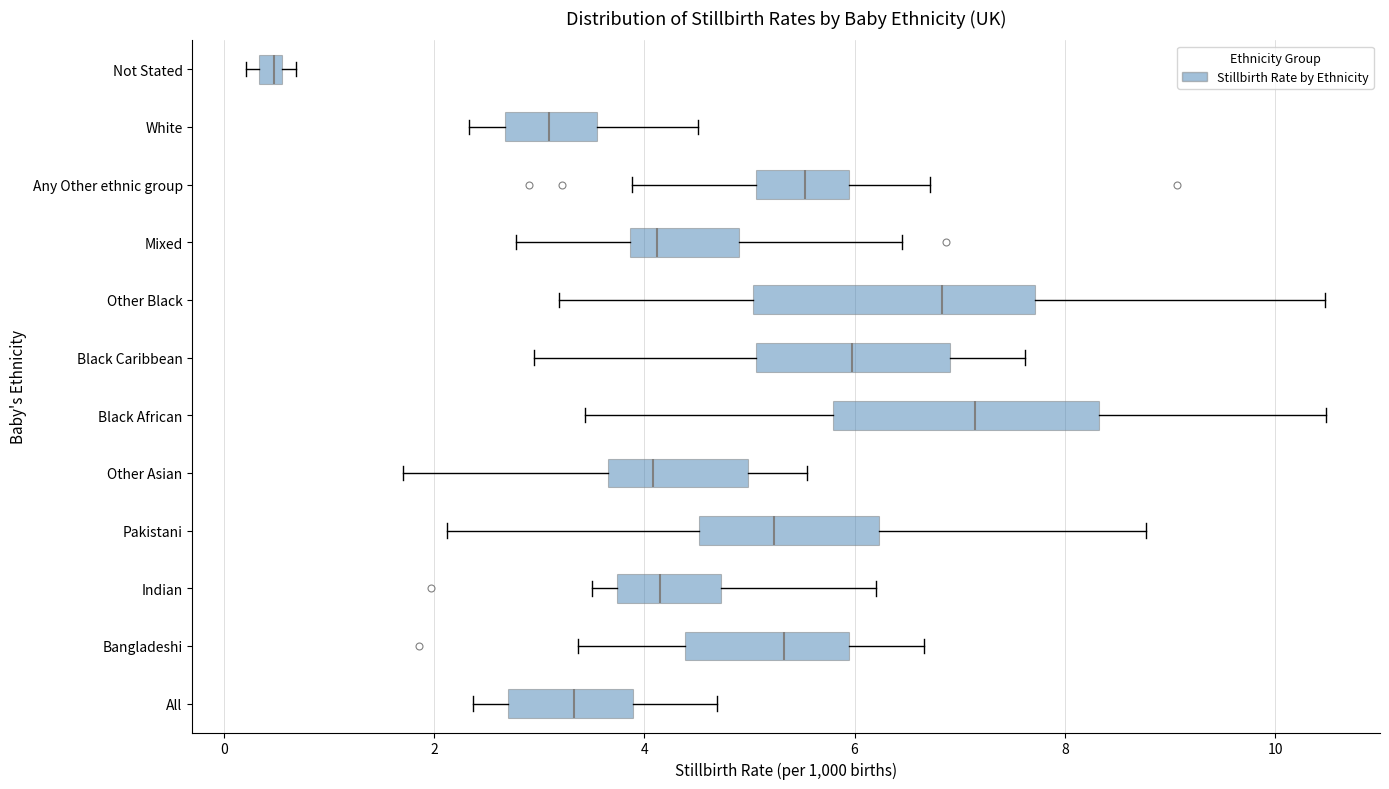

Which box has the furthest to the left median line?

Not Stated